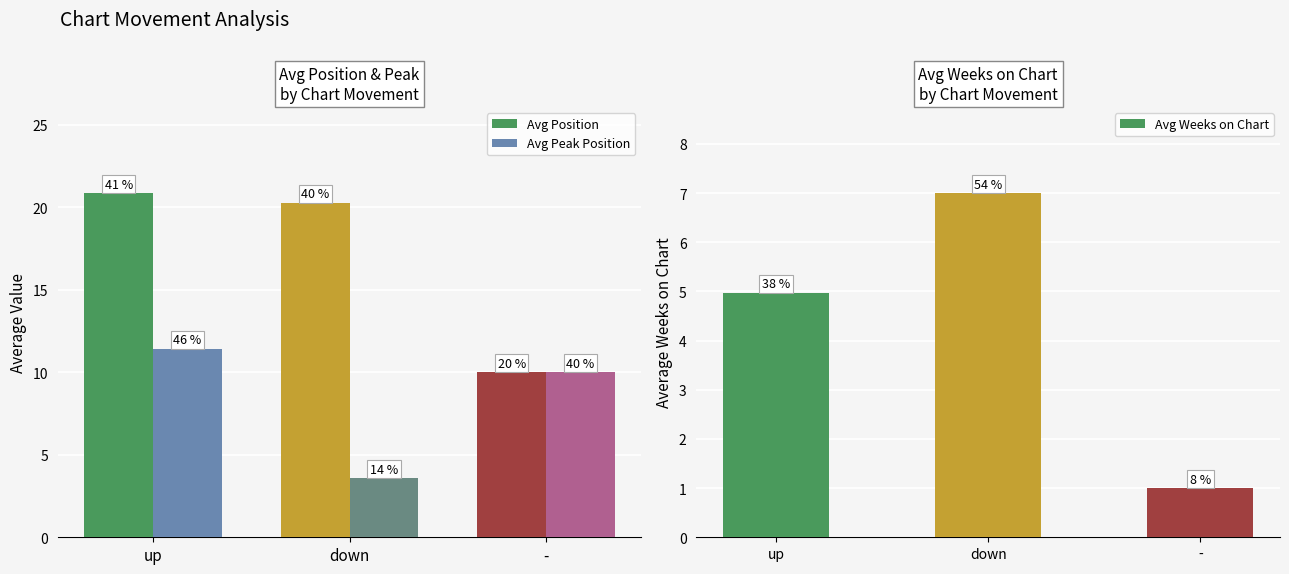

Reading left to right, list all the values displayed in this chart.

Avg Position: up=20.9	down=20.3	-=10.0
Avg Peak Position: up=11.4	down=3.6	-=10.0
Avg Weeks on Chart: up=5.0	down=7.0	-=1.0